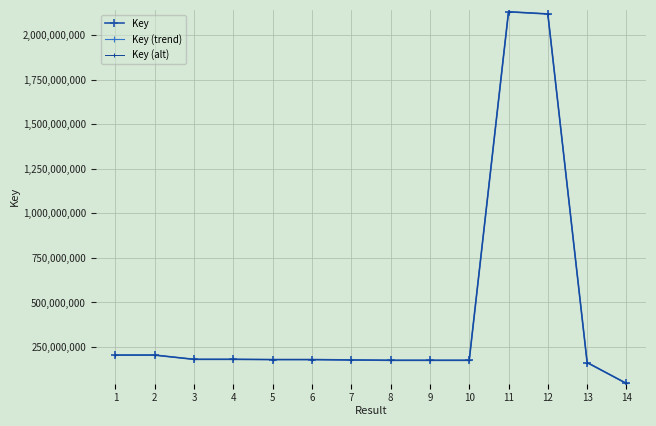

Read the Key (alt) value at 10.

175683112.7